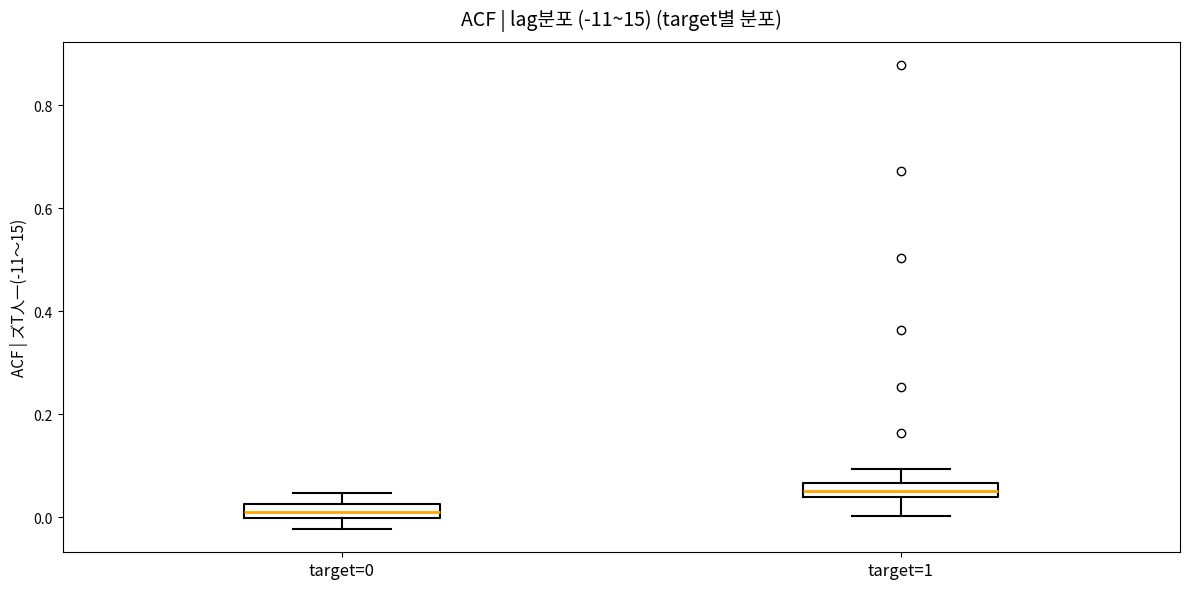

Where does the upper whisker of the box for target=1 end on the y-axis? The values are not printed on the chart, so give them approximately, as read against the axis.

0.10